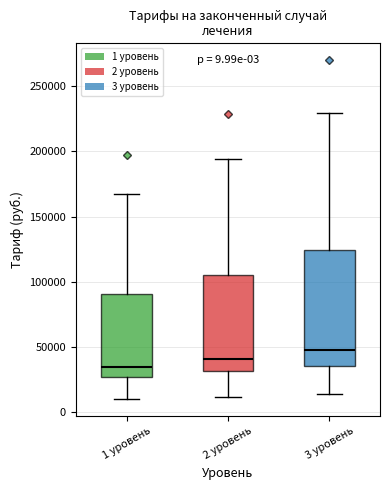

Comparing the boxes themselves (not the whiskers), which one is the tallest?

3 уровень